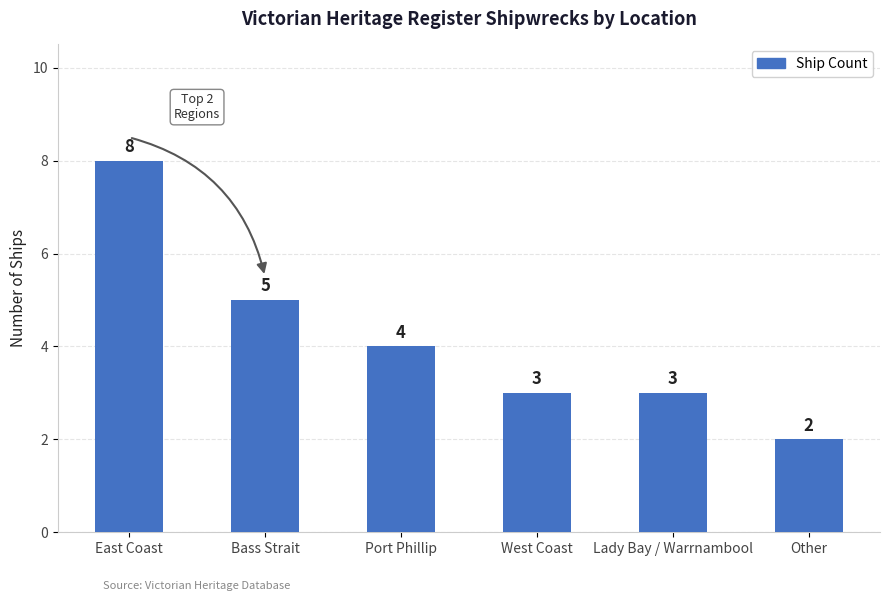

Reading right to left, transcribe all the data shown in this chart.

2	3	3	4	5	8